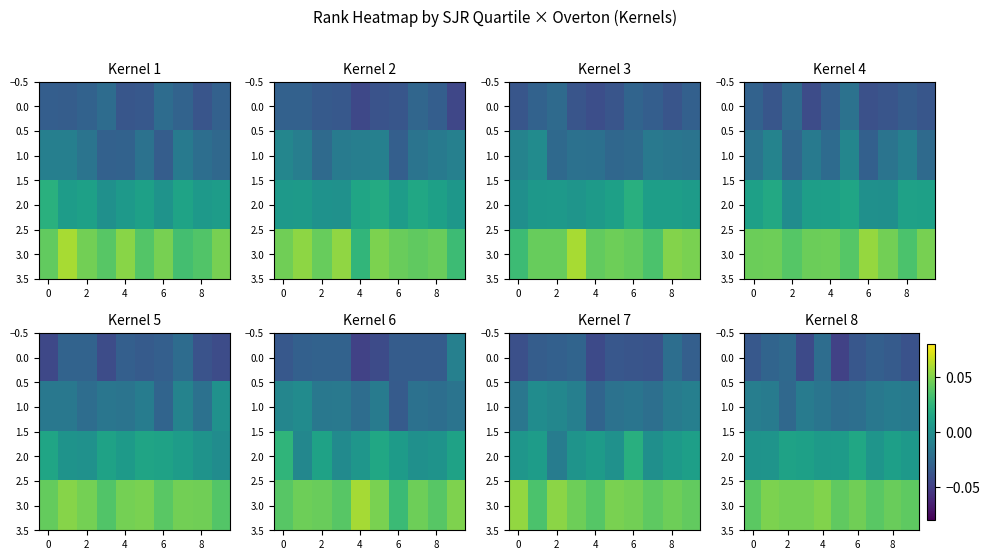

The 2.0 series shows 0.0 at 8. True or false?

True